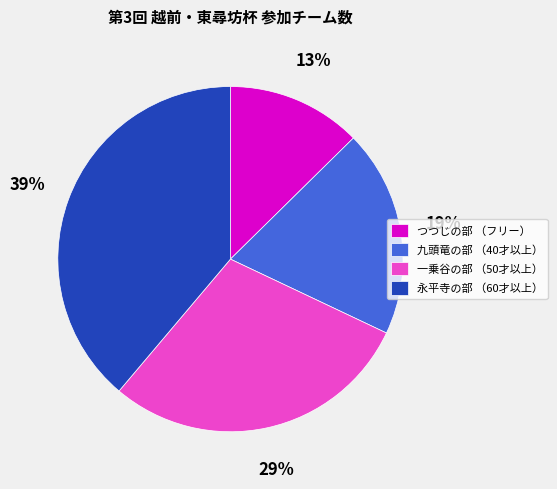

Do 一乗谷の部 （50才以上） and 永平寺の部 （60才以上） together represent more than half of the pie?

Yes